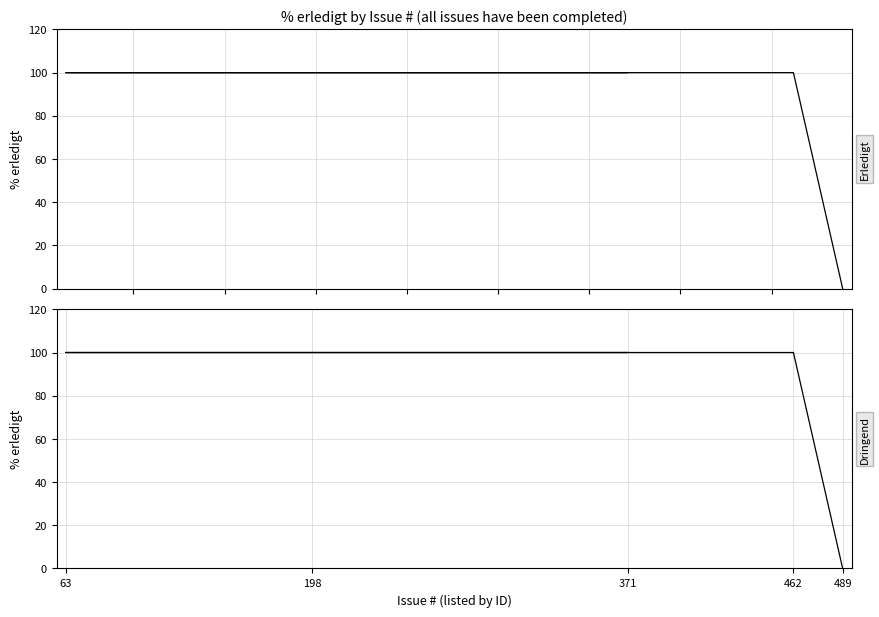

Rank the categories by value from lowest to highest.

489, 462, 198, 63, 371